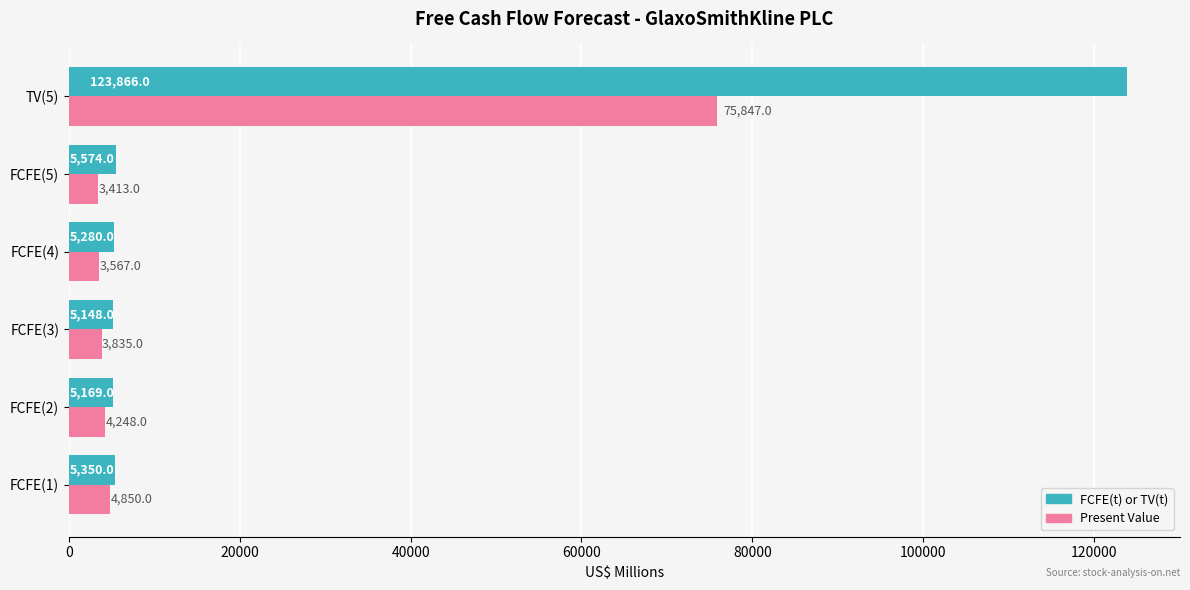

The Present Value series shows 3835 at FCFE(3). True or false?

True